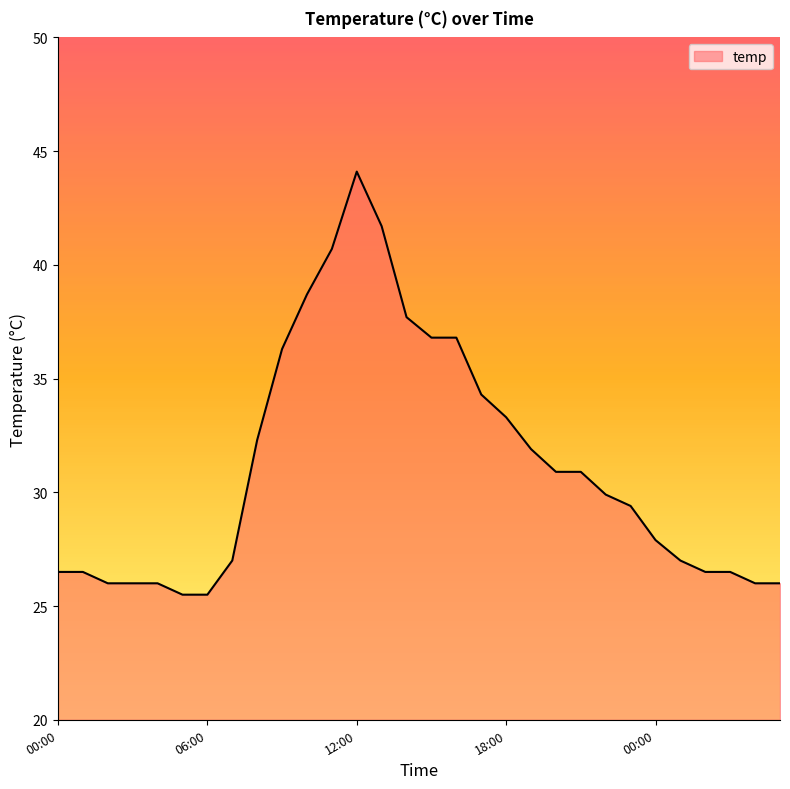

What is the maximum value shown in the chart?

44.1